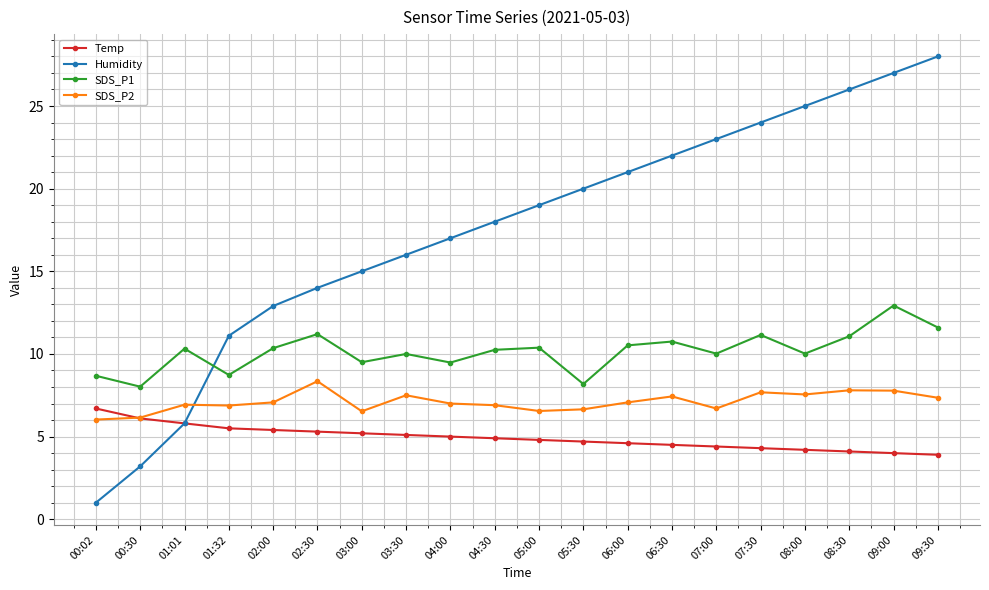

Is it true that SDS_P2 equals 12.0 at 06:30?

False